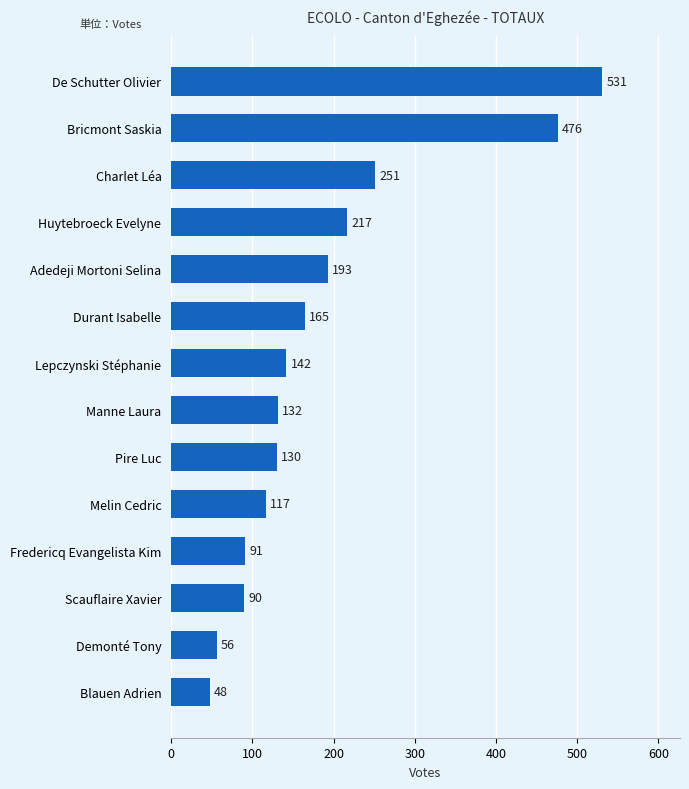

Reading top to bottom, list all the values displayed in this chart.

De Schutter Olivier=531	Bricmont Saskia=476	Charlet Léa=251	Huytebroeck Evelyne=217	Adedeji Mortoni Selina=193	Durant Isabelle=165	Lepczynski Stéphanie=142	Manne Laura=132	Pire Luc=130	Melin Cedric=117	Fredericq Evangelista Kim=91	Scauflaire Xavier=90	Demonté Tony=56	Blauen Adrien=48